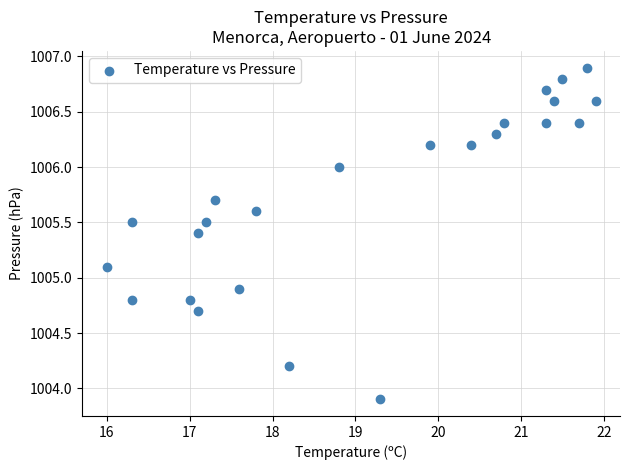

What is the range of X values (max minus min)?

5.9